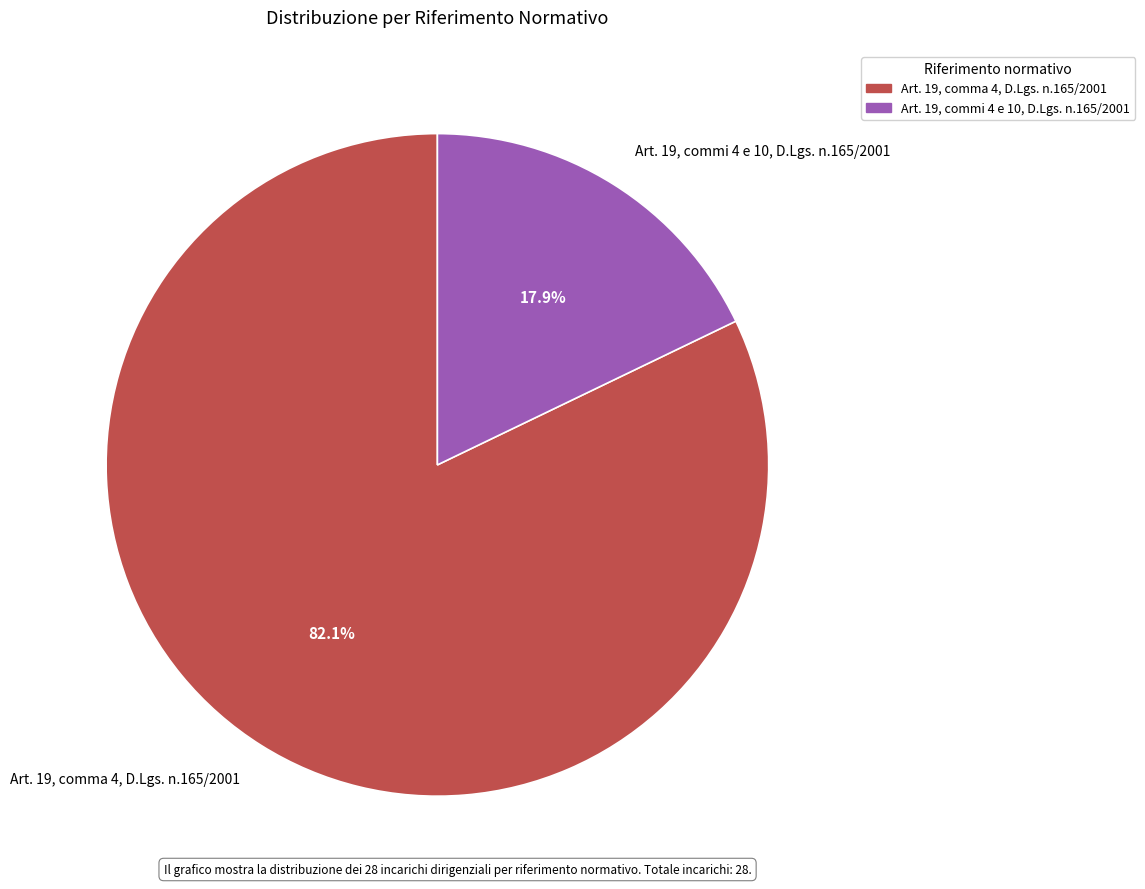

How many slices are in this pie chart?

2